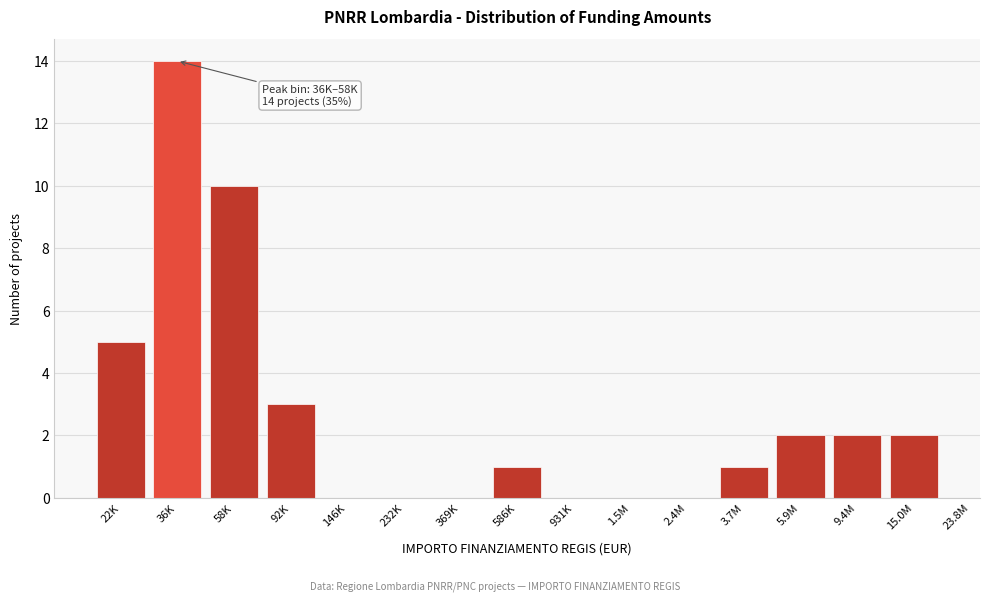

Reading left to right, transcribe all the data shown in this chart.

22K=5	36K=14	58K=10	92K=3	146K=0	232K=0	369K=0	586K=1	931K=0	1.5M=0	2.4M=0	3.7M=1	5.9M=2	9.4M=2	15.0M=2